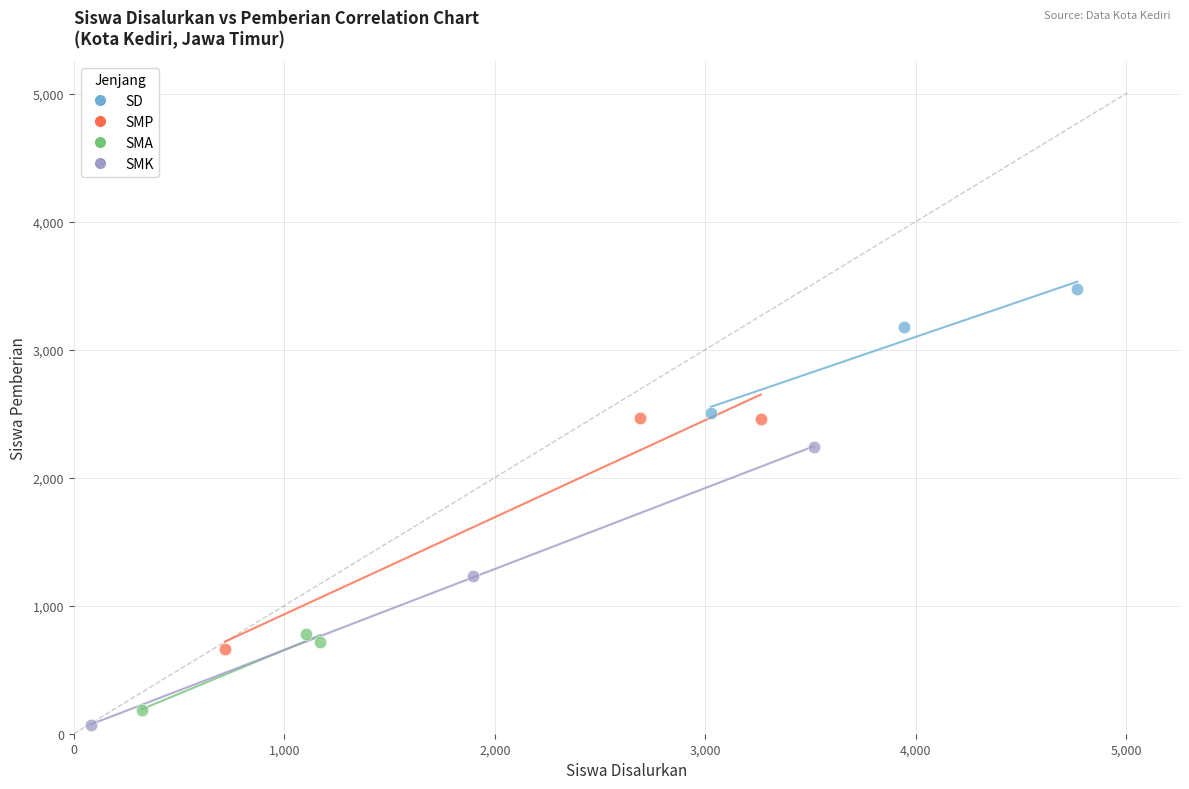

Which series reaches the maximum Y coordinate?

SD